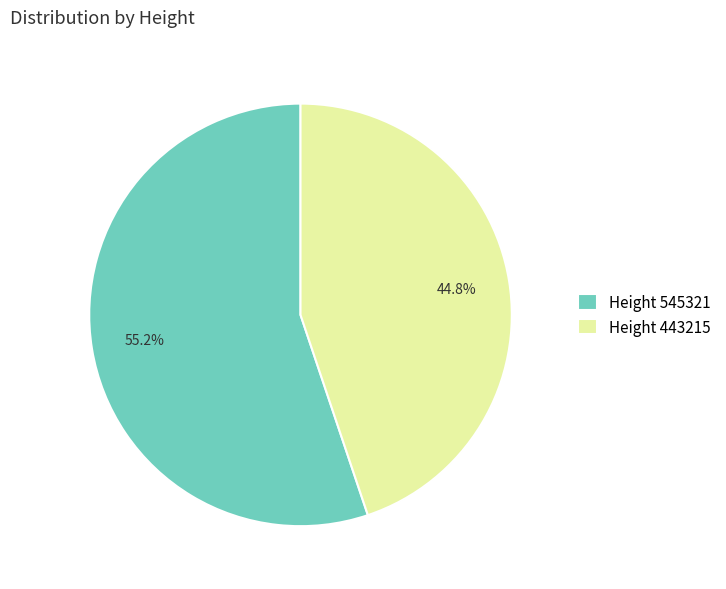

To the nearest percent, what is the average slice percentage?

50%